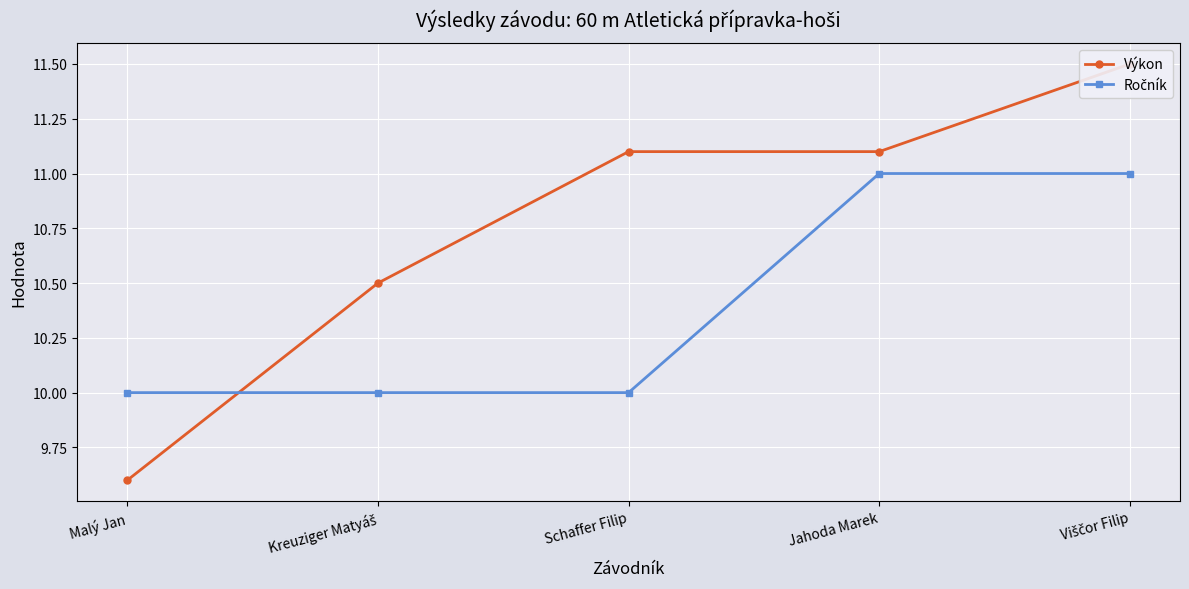

Where is Výkon nearest to the value 10?

Malý Jan